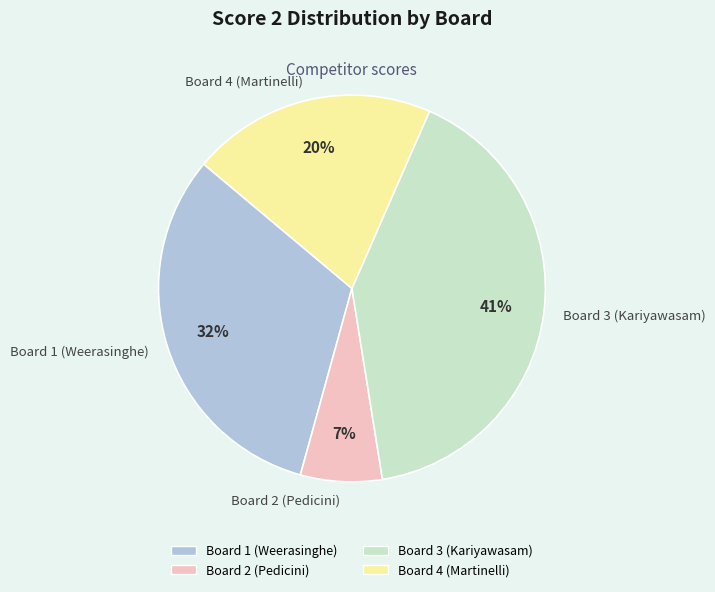

To the nearest percent, what portion does Board 4 (Martinelli) represent?

20%